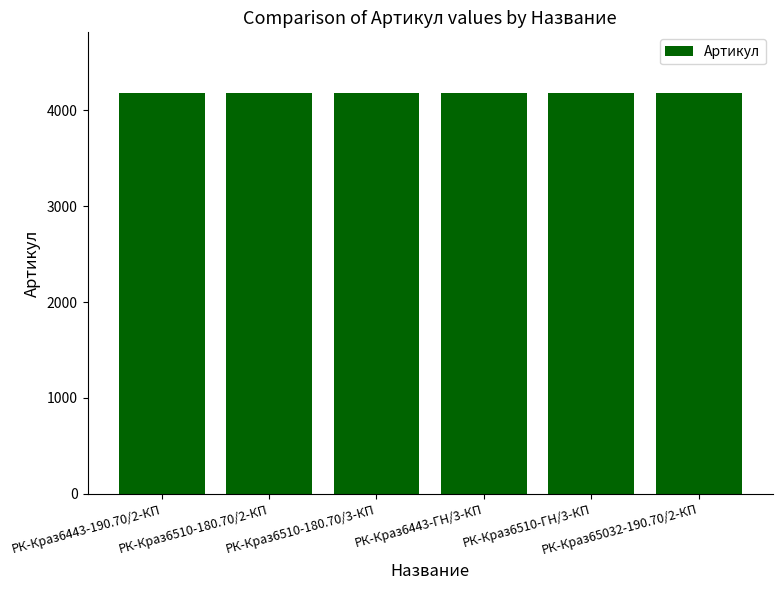

What is the sum of all values?

25107